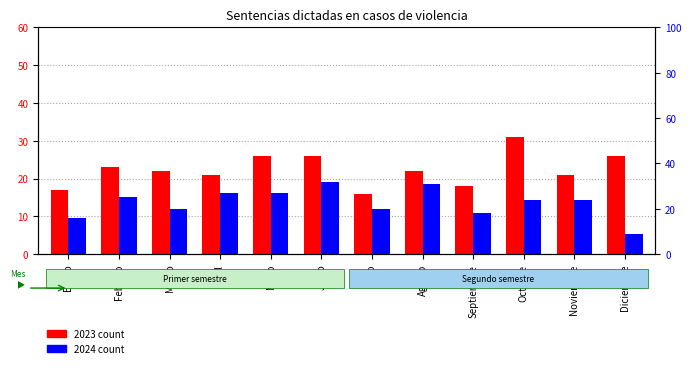

What is the average value of the 2024 series?

23